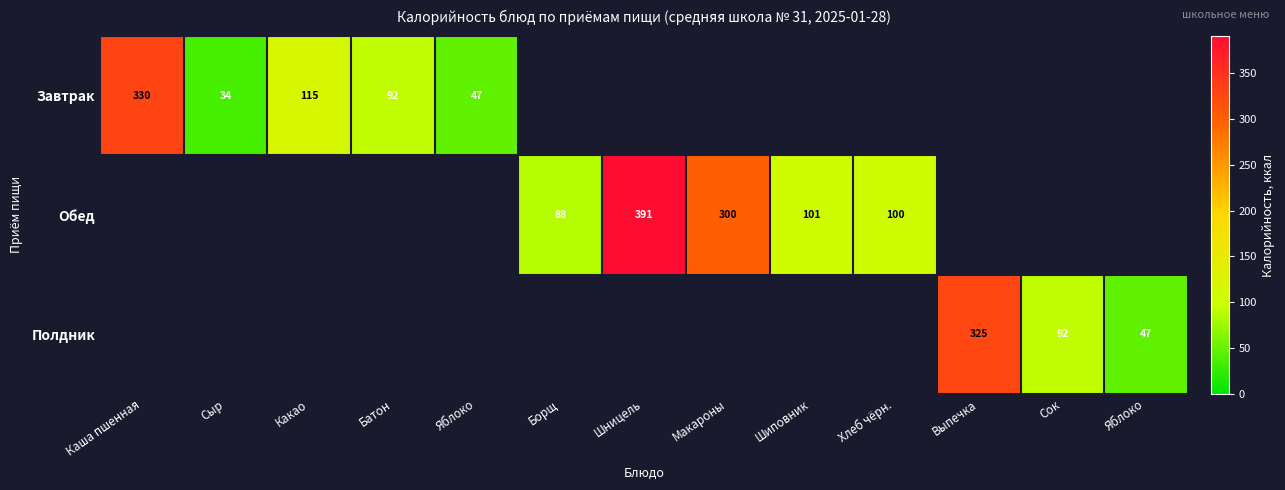

The Завтрак series shows 21.1 at Яблоко. True or false?

False